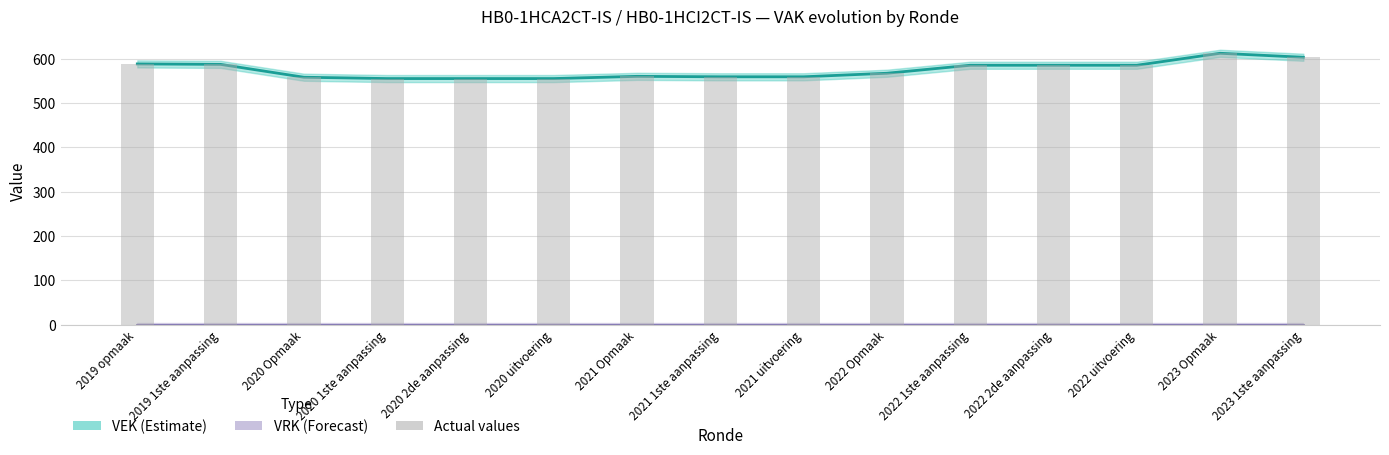

Reading right to left, extract all data points from this chart.

VEK: 2023 1ste aanpassing=603	2023 Opmaak=612	2022 uitvoering=585	2022 2de aanpassing=585	2022 1ste aanpassing=585	2022 Opmaak=567	2021 uitvoering=559	2021 1ste aanpassing=559	2021 Opmaak=560	2020 uitvoering=555	2020 2de aanpassing=555	2020 1ste aanpassing=555	2020 Opmaak=558	2019 1ste aanpassing=587	2019 opmaak=588
VRK: 2023 1ste aanpassing=0	2023 Opmaak=0	2022 uitvoering=0	2022 2de aanpassing=0	2022 1ste aanpassing=0	2022 Opmaak=0	2021 uitvoering=0	2021 1ste aanpassing=0	2021 Opmaak=0	2020 uitvoering=0	2020 2de aanpassing=0	2020 1ste aanpassing=0	2020 Opmaak=0	2019 1ste aanpassing=0	2019 opmaak=0